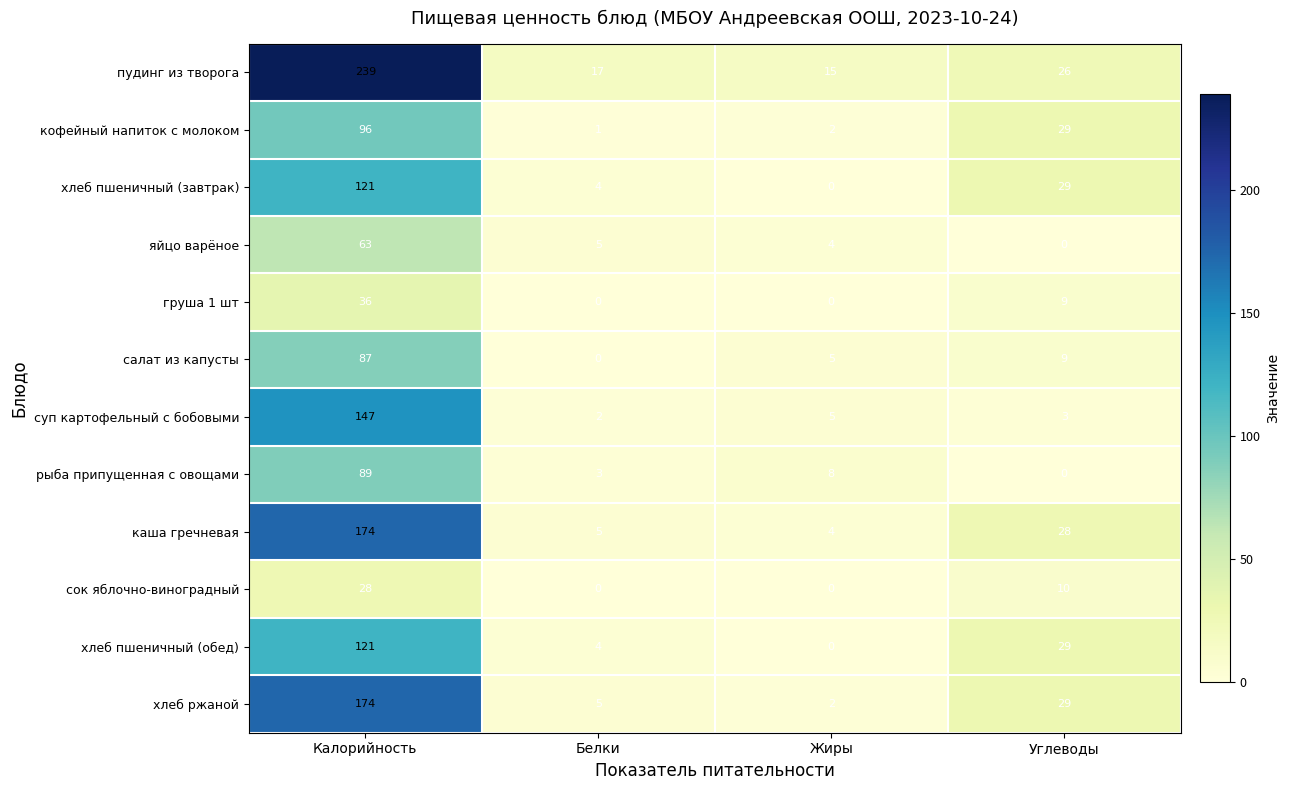

True or false: яйцо варёное has a value of 1 at Жиры.

False